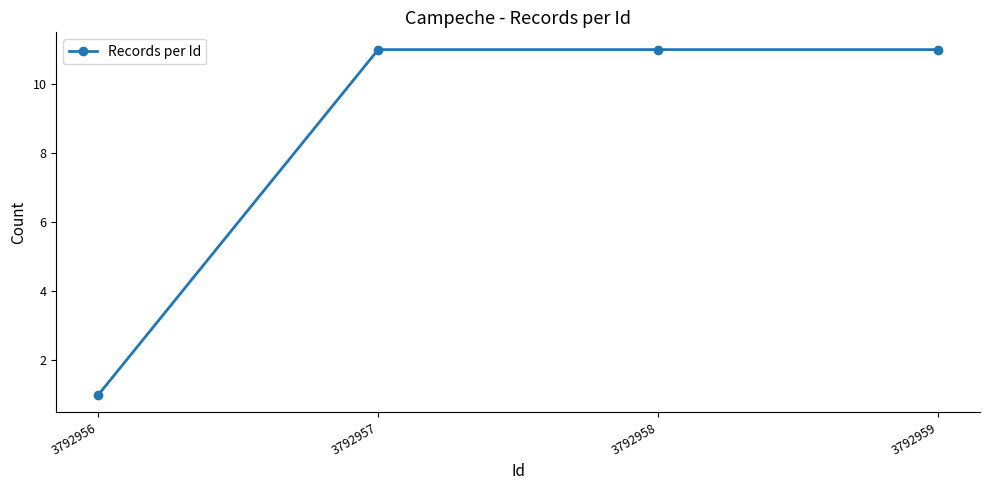

What is the difference between the maximum and minimum values?

10